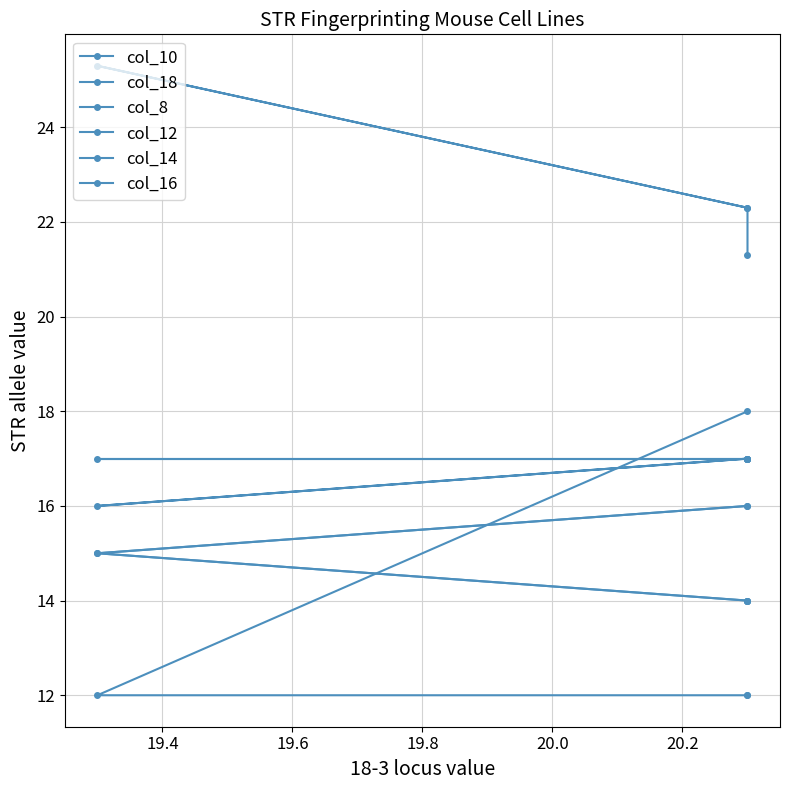

True or false: col_10 and col_8 cross at least once.

False